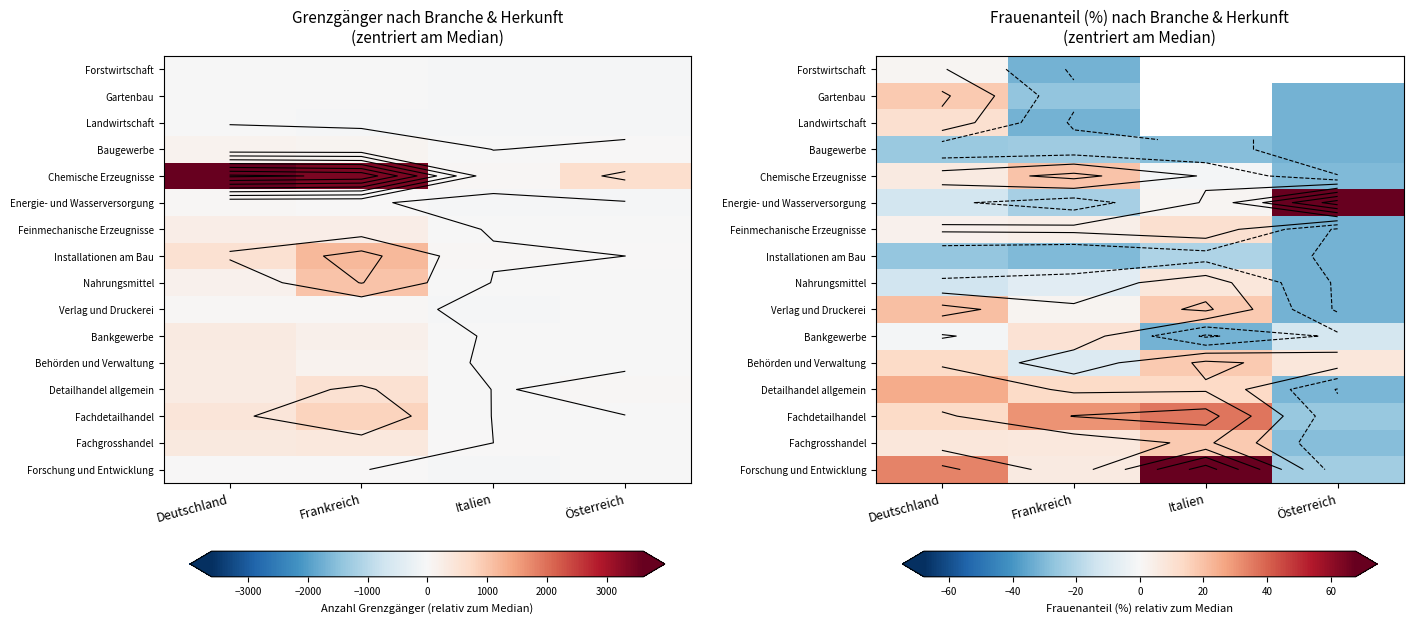

At which category is the sum across all series the highest?

Deutschland